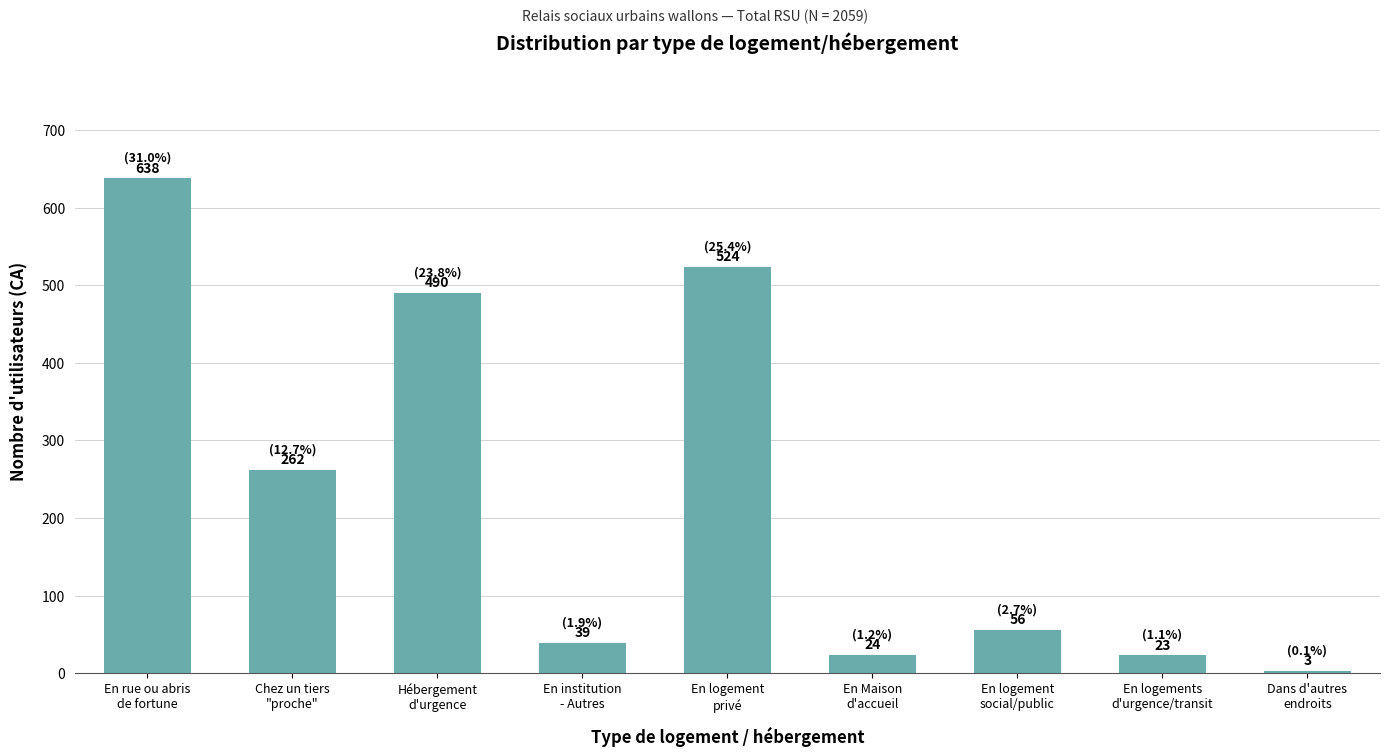

How many values are below 56?

4